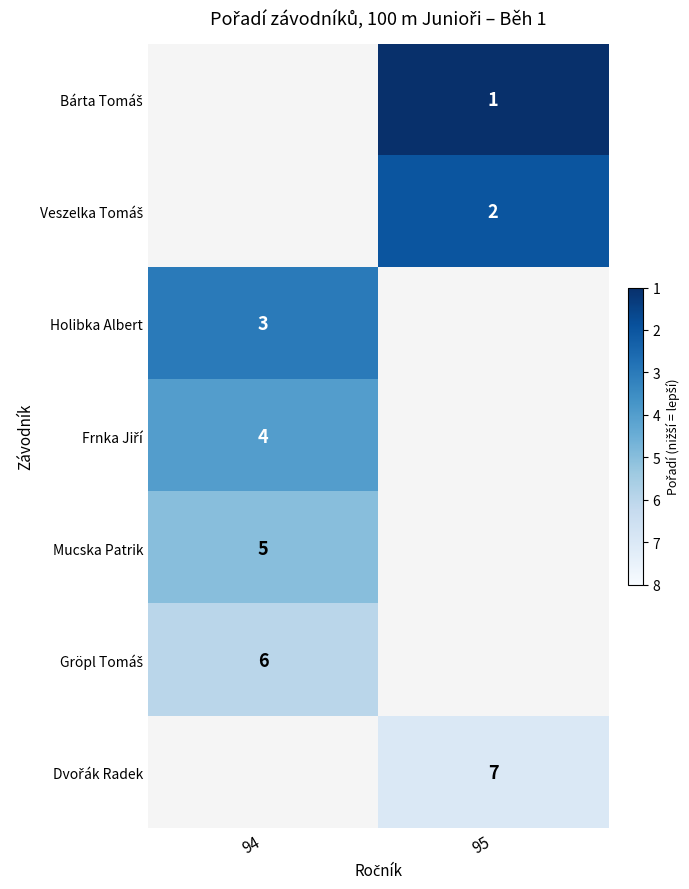

Is it true that Mucska Patrik equals 0.2 at 94?

False